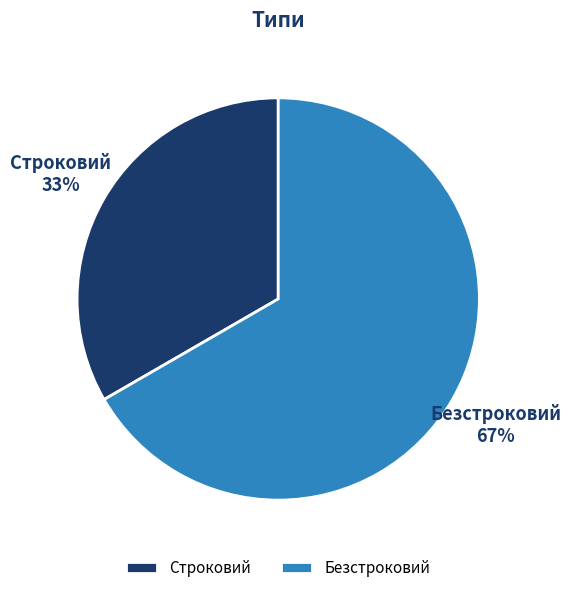

What is the ratio of the value at Безстроковий to the value at Строковий?

2.0